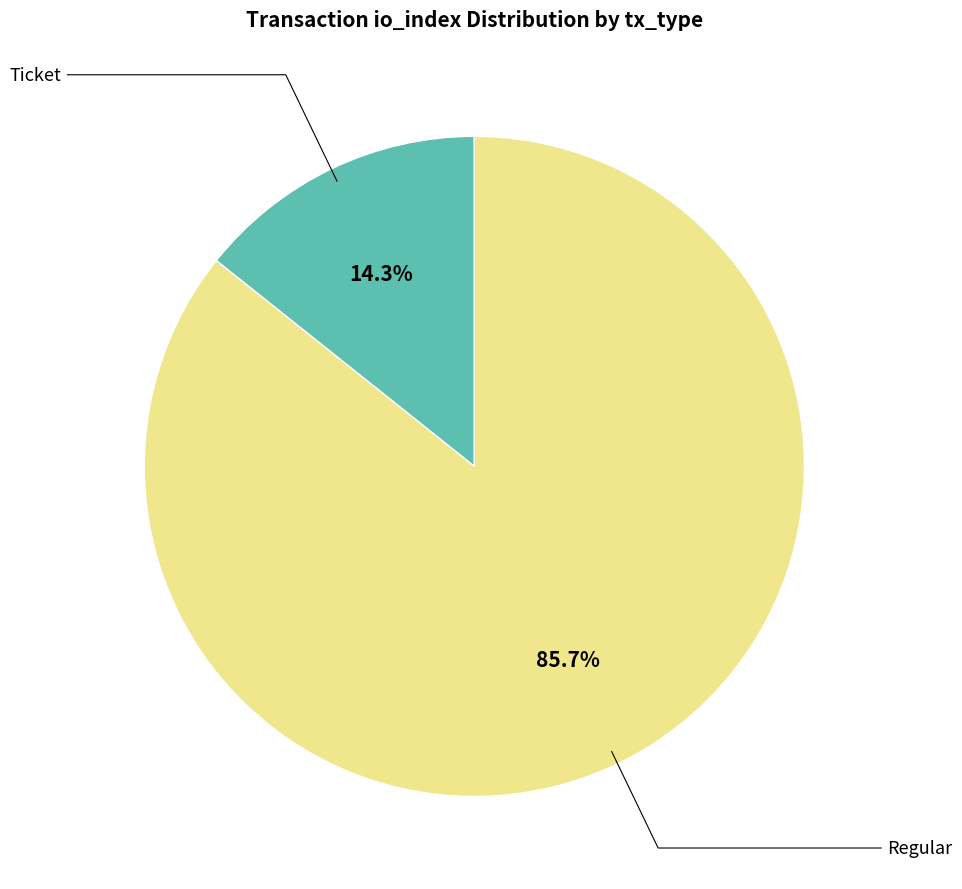

Is there a majority slice in this chart?

Yes